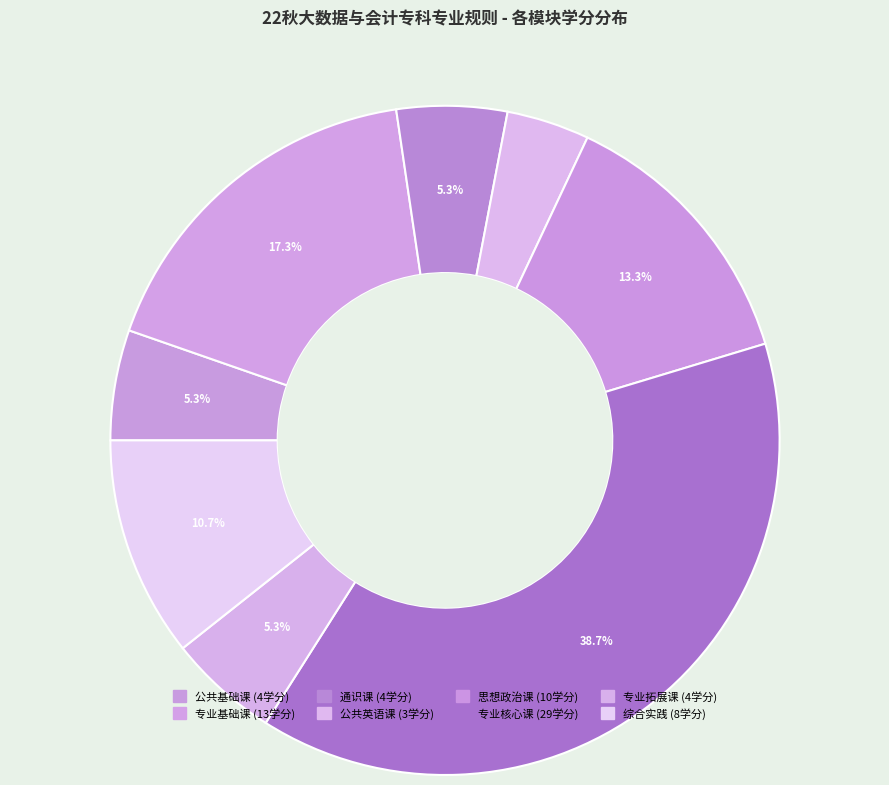

What is the largest slice in the pie chart?

专业核心课